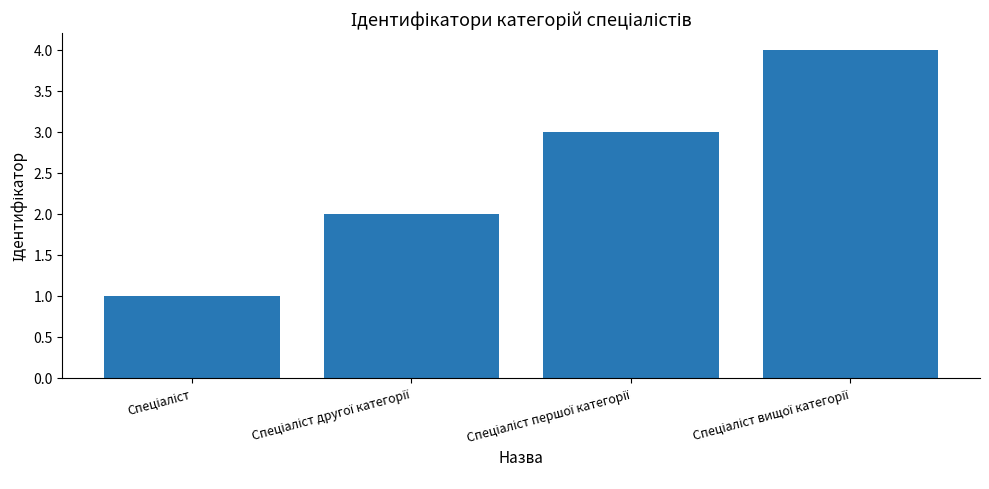

What is the greatest value displayed?

4